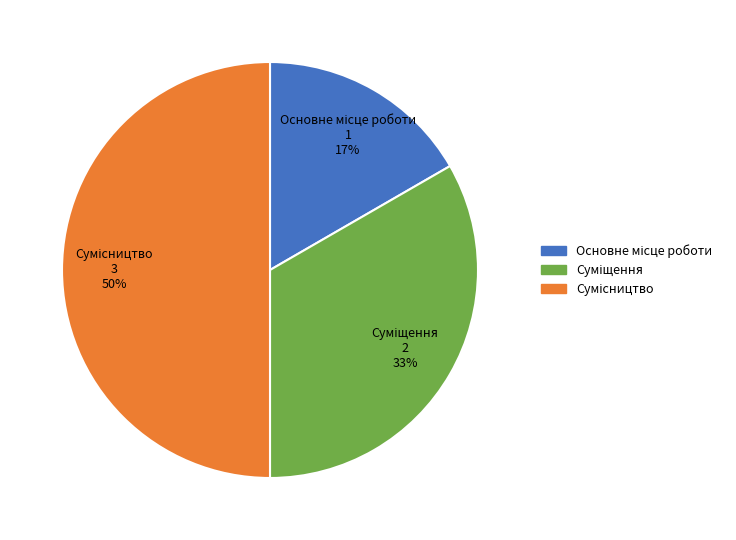

To the nearest percent, what is the average slice percentage?

33%